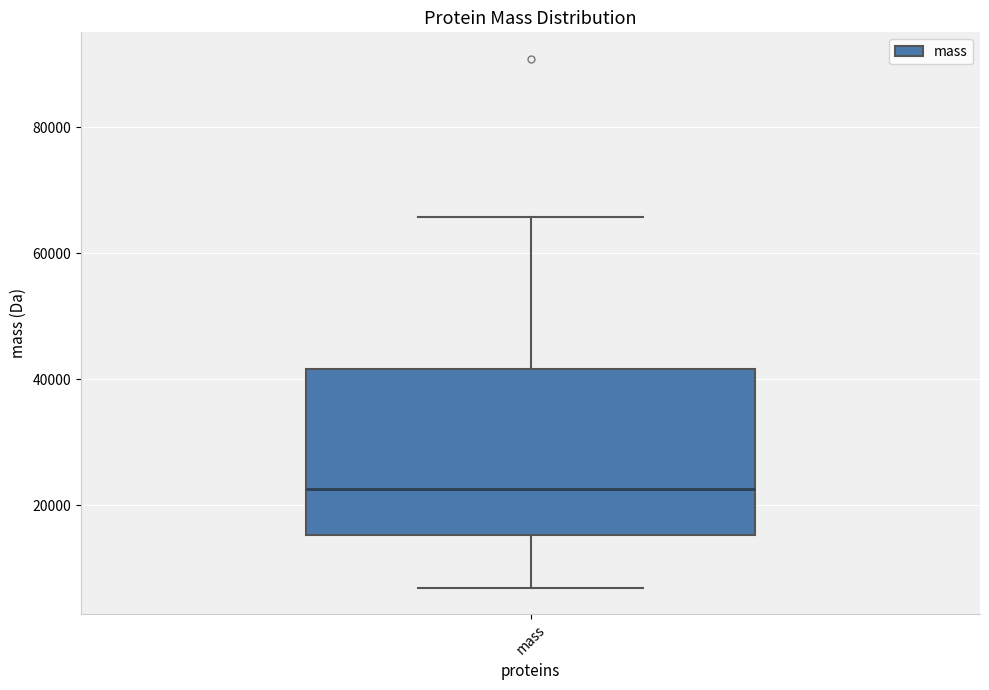

Transcribe this box plot: give where the median line is, the range the box spans, and where the two whiskers end, as read against the y-axis. The values are not printed on the chart, so give them approximately, as read against the axis.

median 22000, box 16000 to 42000, whiskers 6000 to 66000